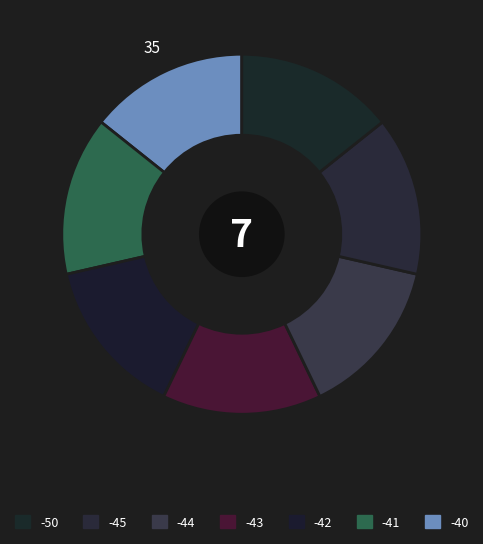

How many segments does this pie chart have?

7